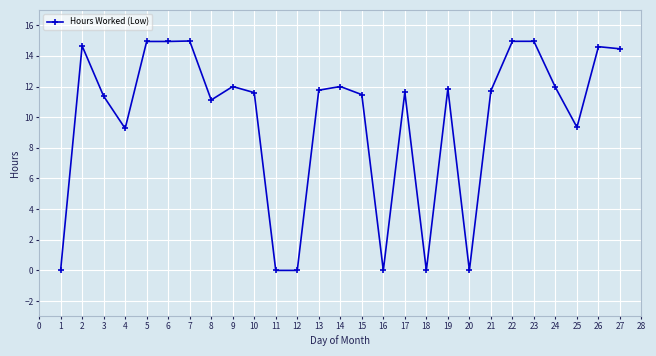

How many distinct data groups are displayed?

1